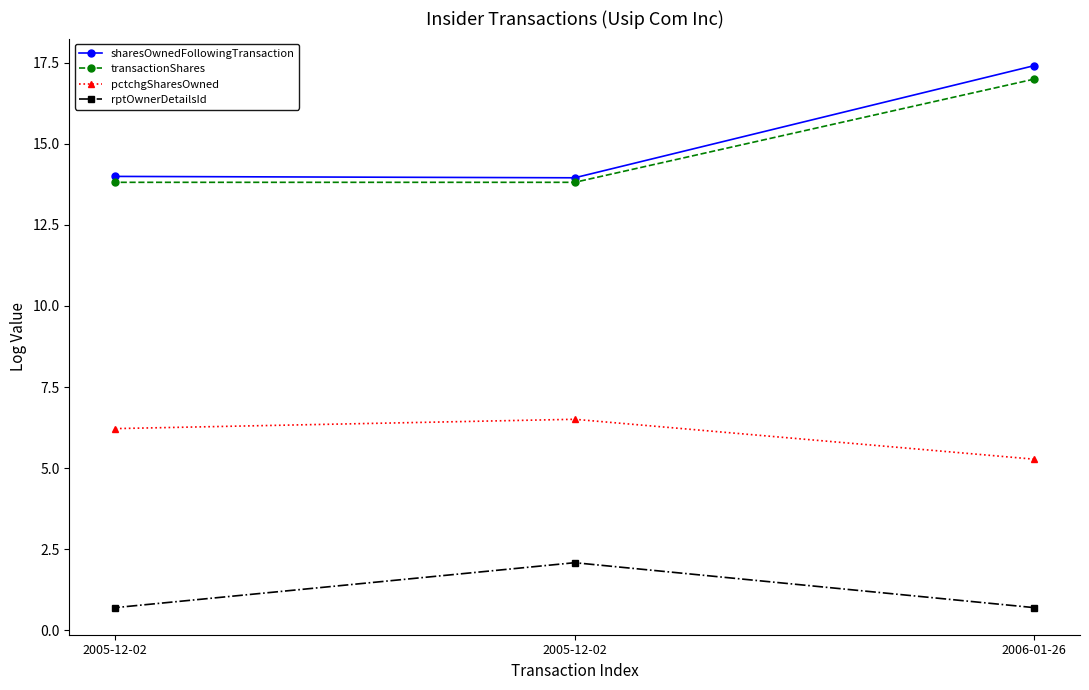

Does the chart display data point markers on the line(s)?

Yes